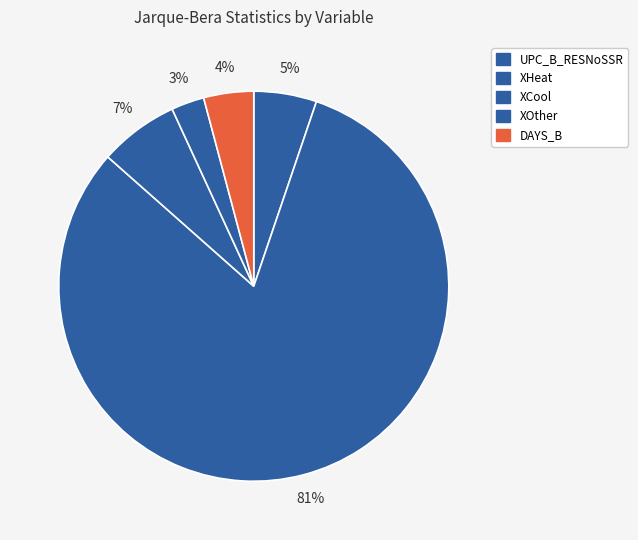

To the nearest percent, what is the average slice percentage?

20%